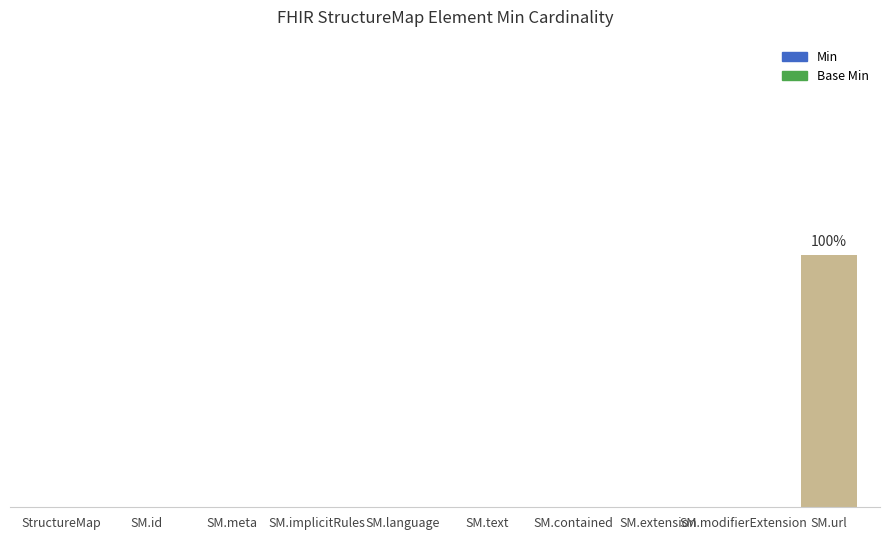

Which has a higher value, SM.text or SM.language?

SM.text